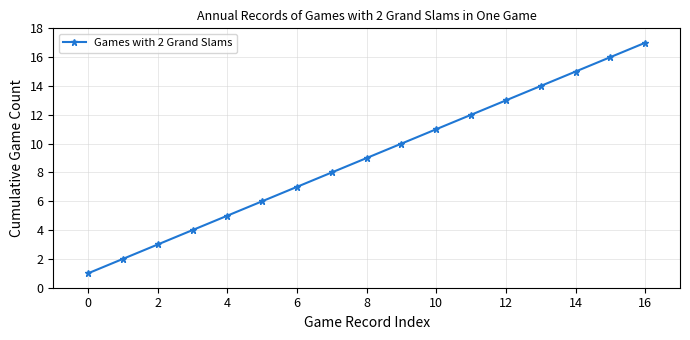

Is this an area chart (filled region under the line)?

No